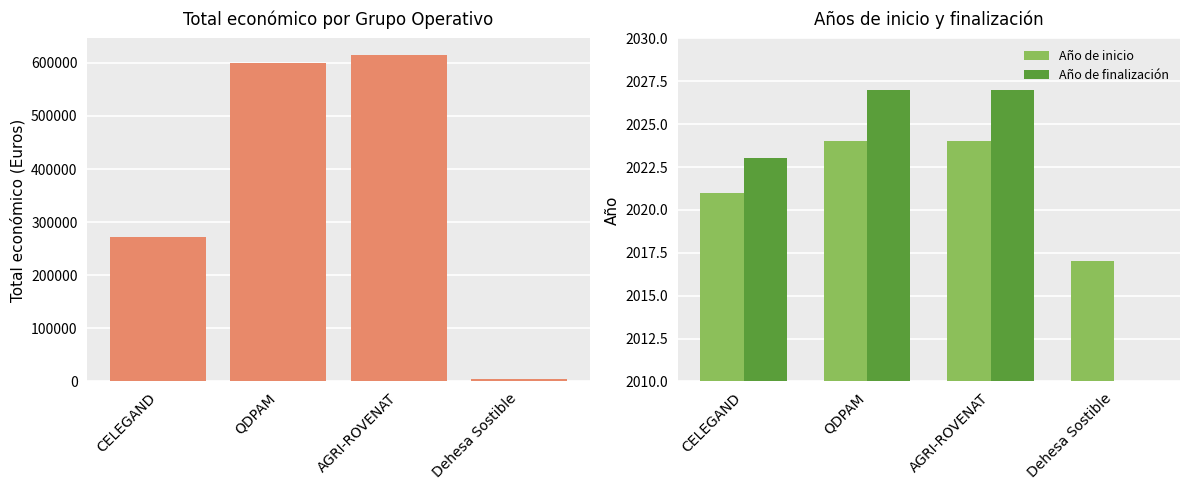

What is the average value of the Año de finalización series?

1519